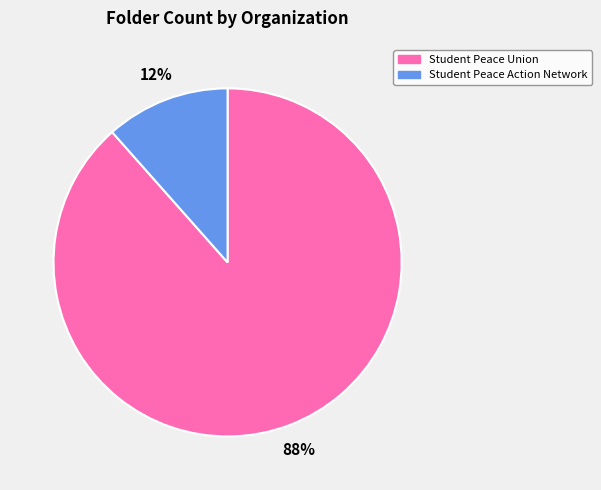

To the nearest percent, what portion does Student Peace Action Network represent?

12%